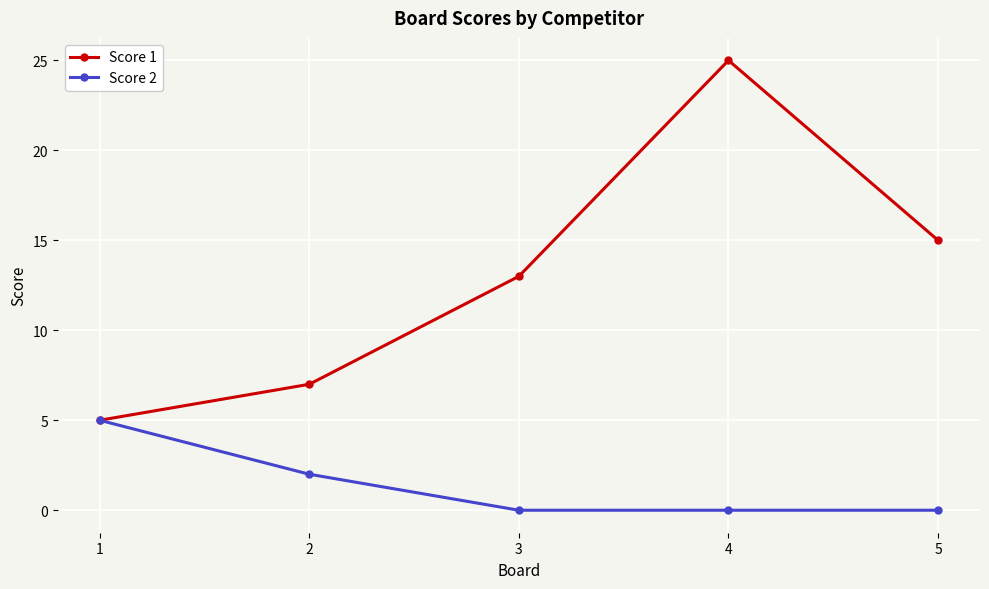

What is the lowest value of the Score 1 series?

5